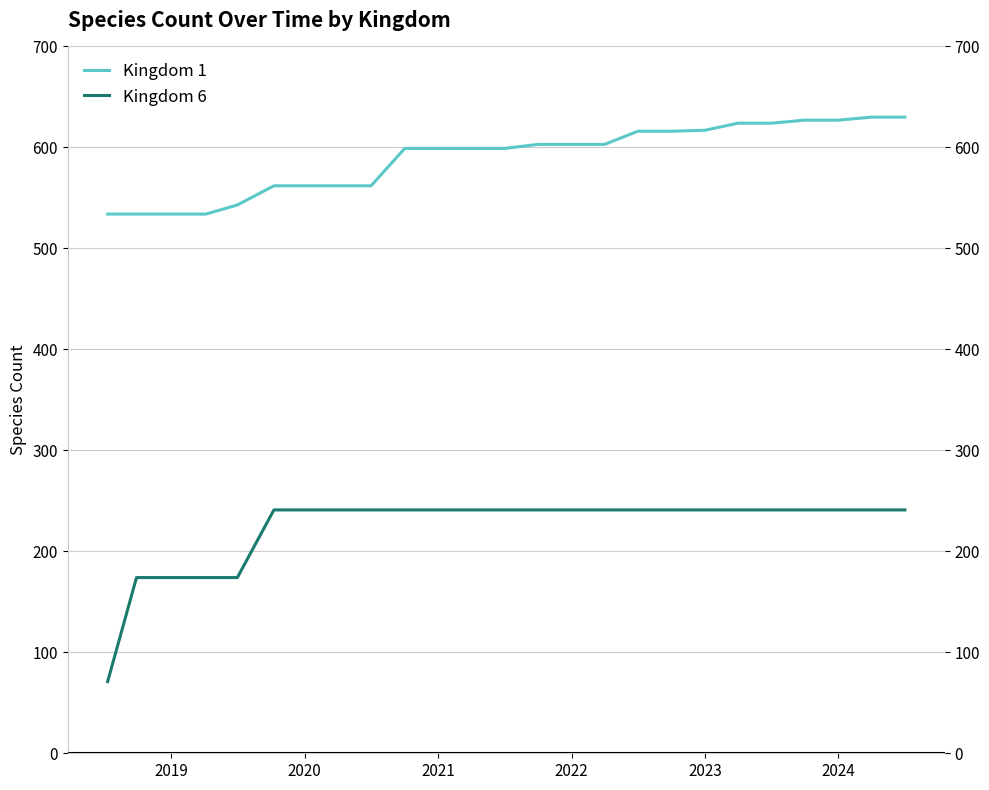

What is the highest value of the Kingdom 6 series?

241